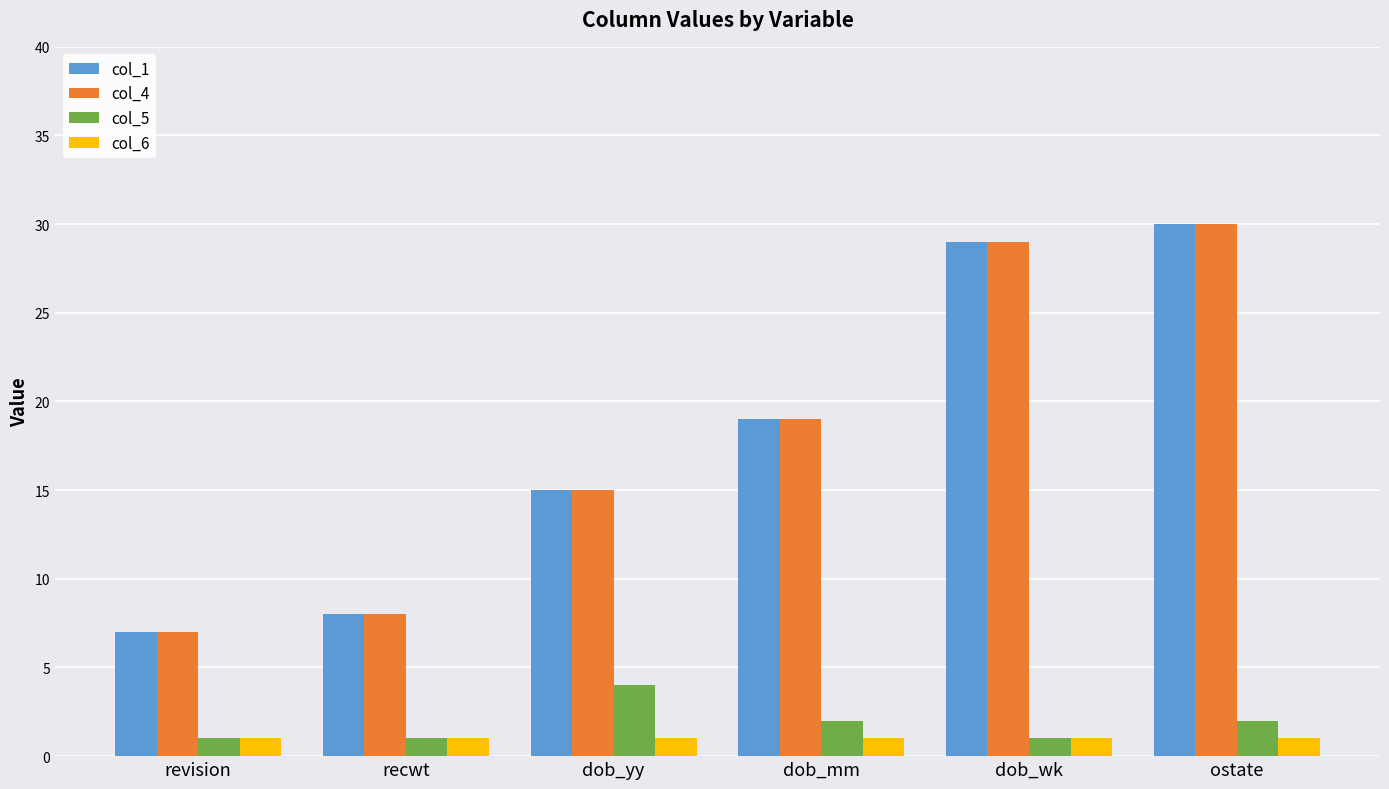

What is the minimum value for col_5?

1